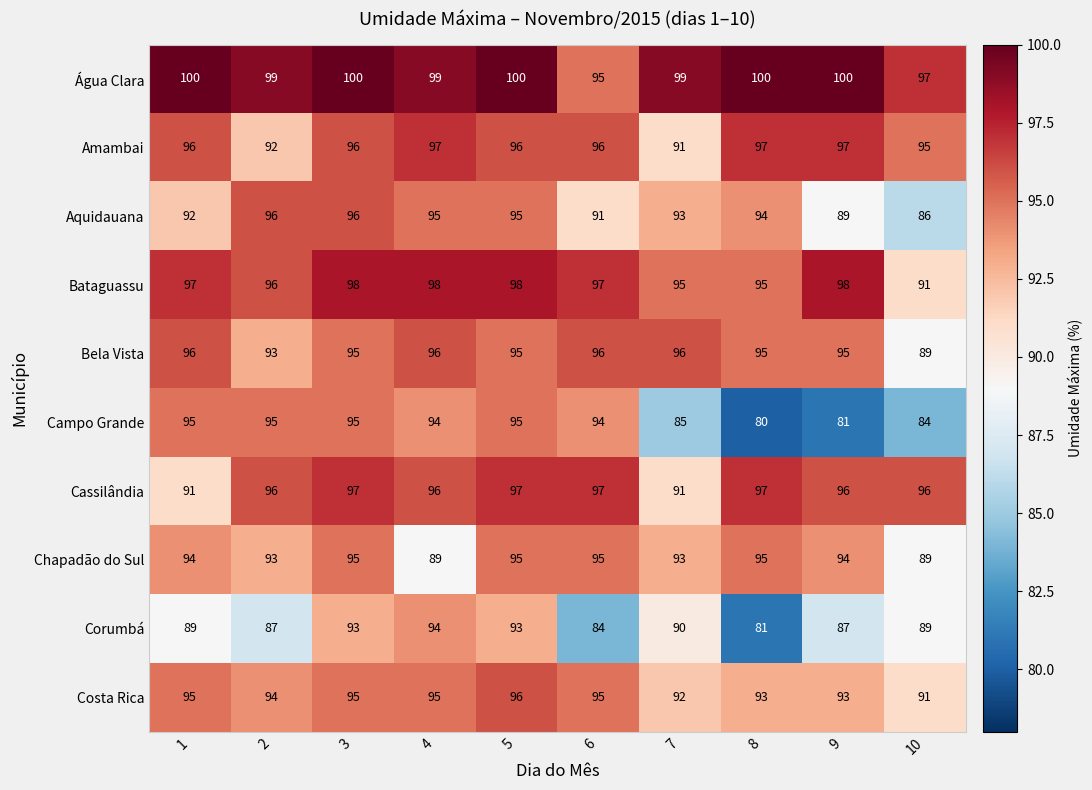

What is the average value of the Bela Vista series?

95